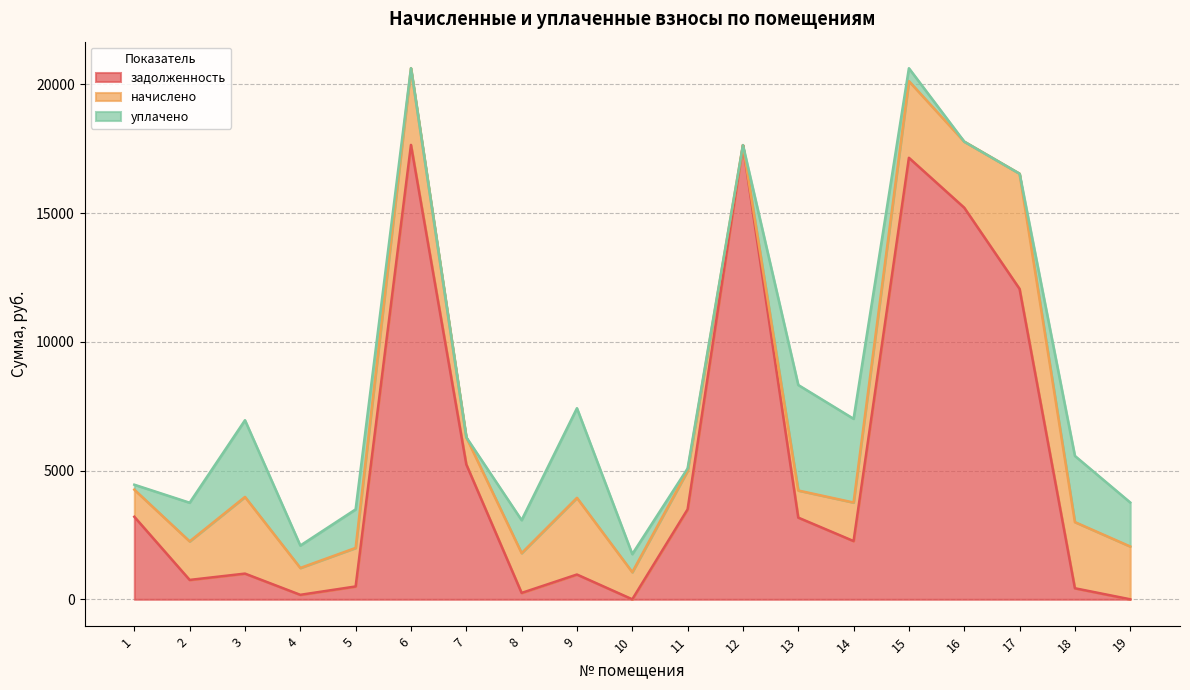

True or false: начислено has a value of 2374.0 at 2.

False